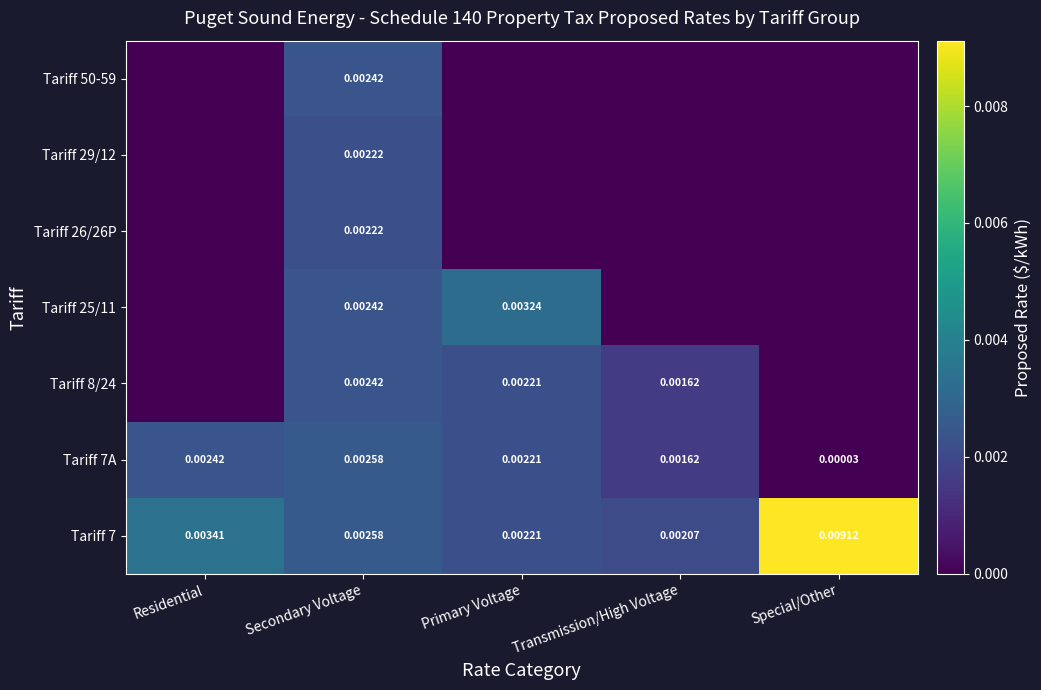

The Tariff 25/11 series shows 0.0 at Secondary Voltage. True or false?

True